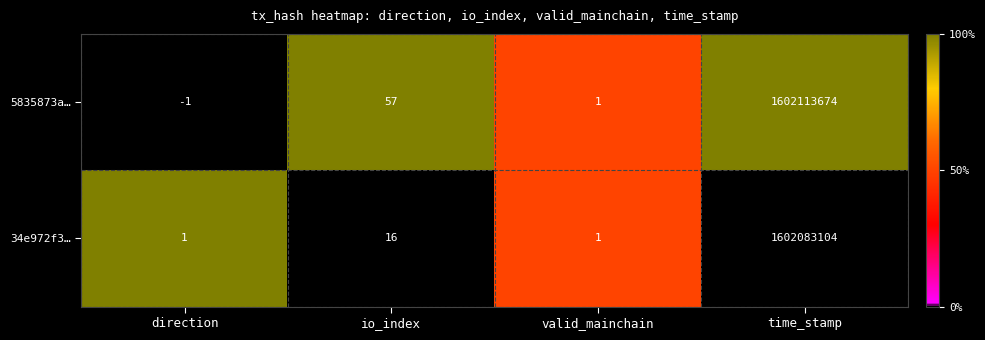

Where is 5835873a… nearest to the value 801056836?

io_index